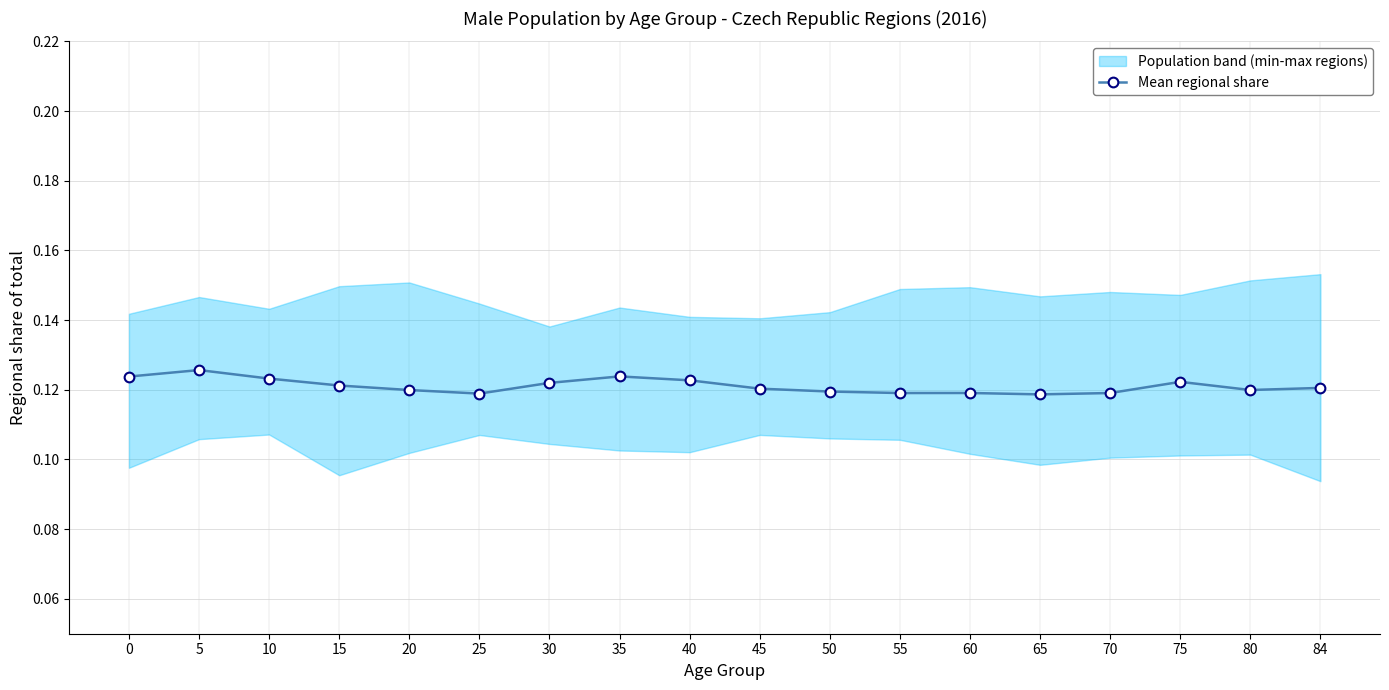

Where is the data nearest to the value 0?

65